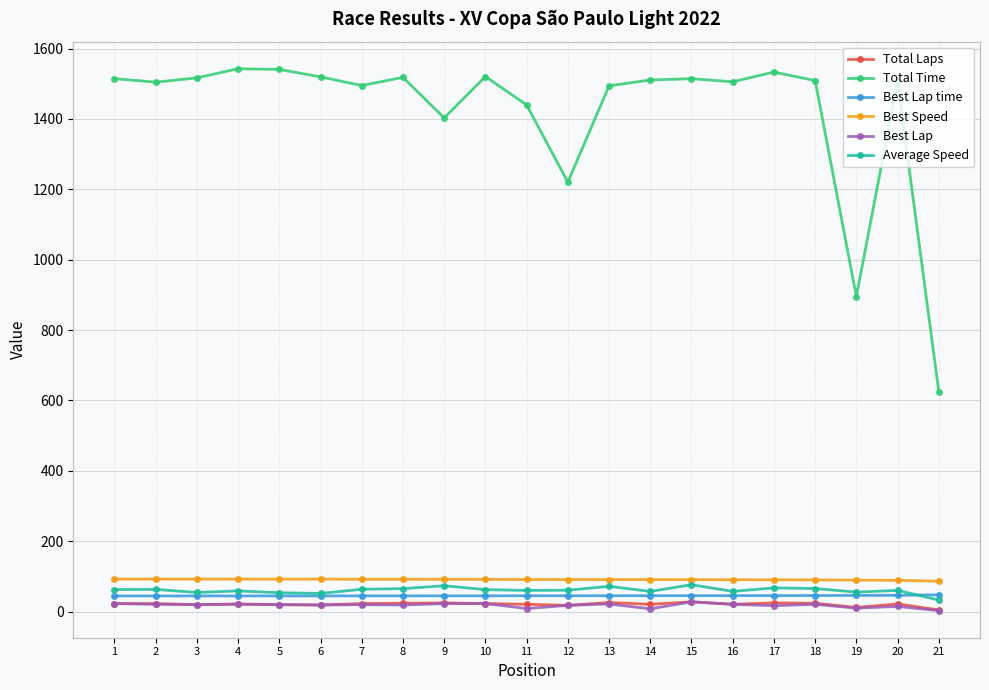

What is the average value of the Total Laps series?

21.2